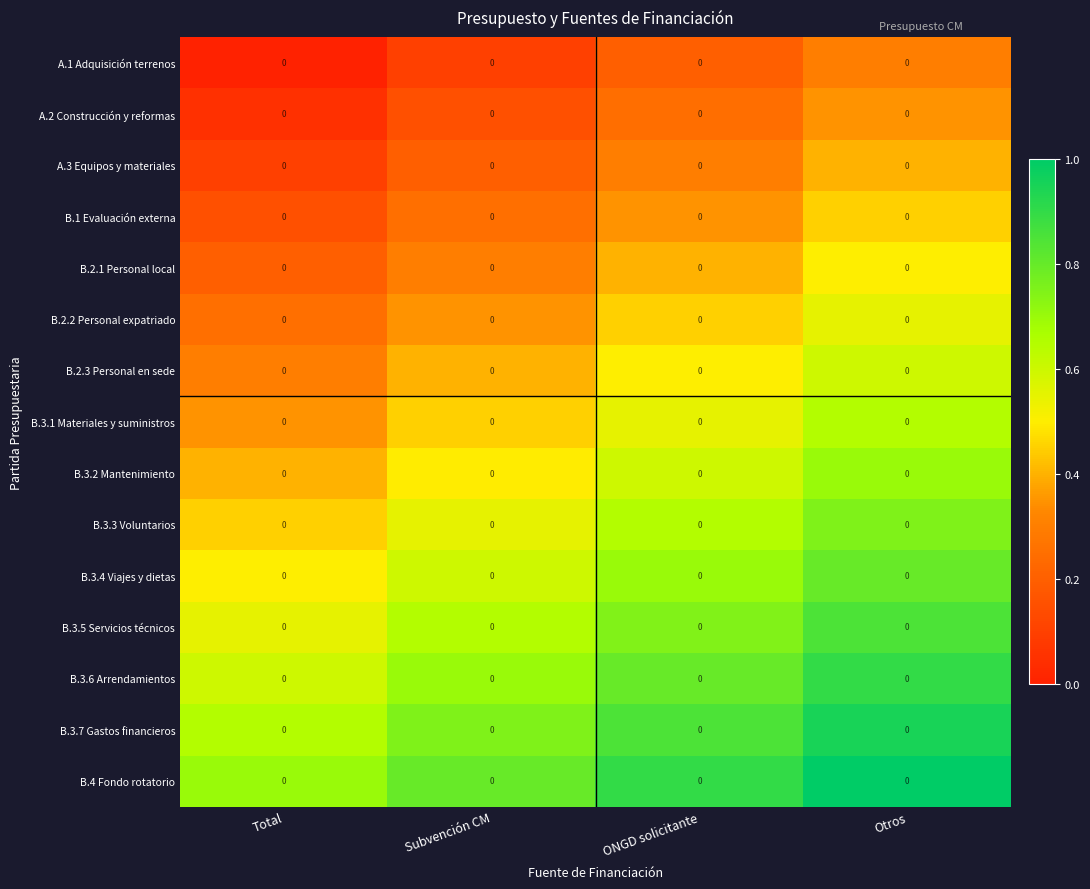

Which has a higher value, Subvención CM or Otros?

Otros